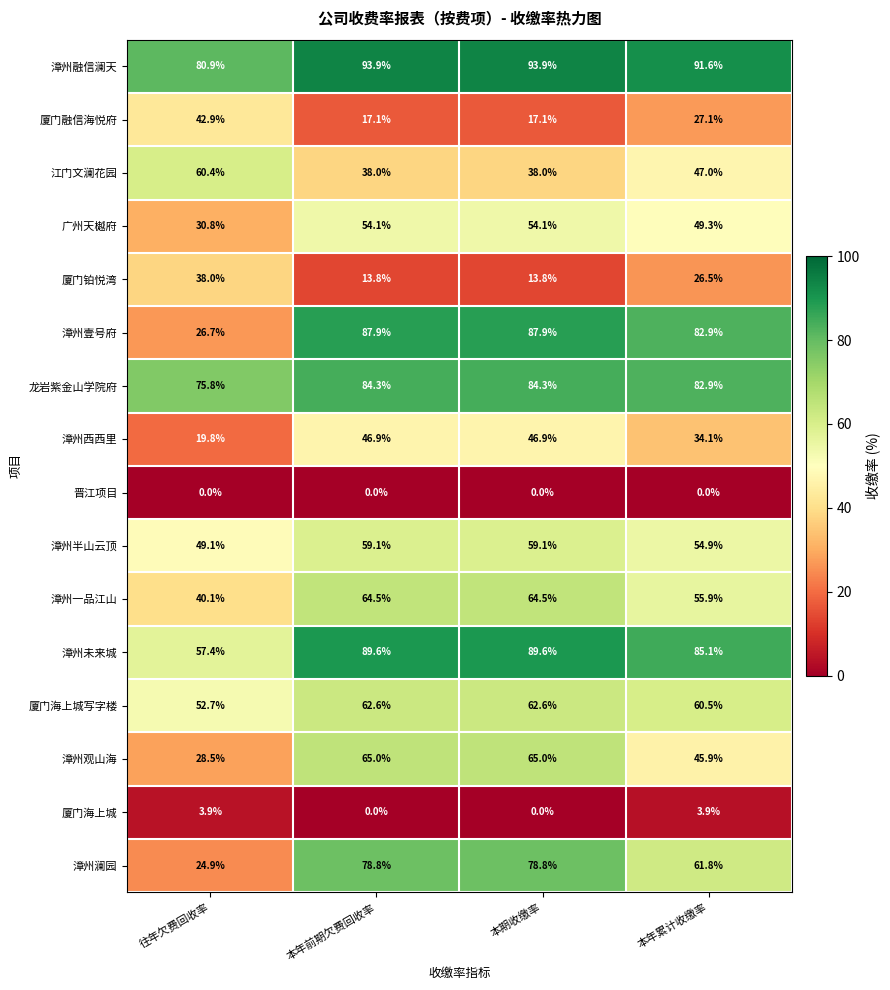

What is the maximum value shown in the chart?

93.9